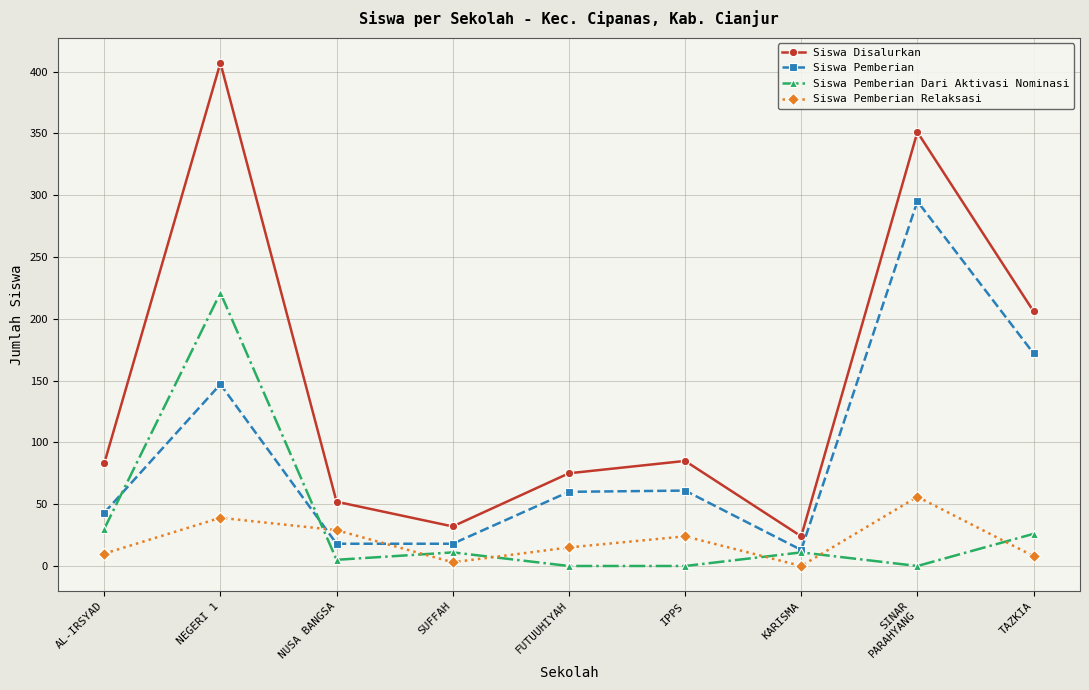

Is the value of Siswa Pemberian Relaksasi at IPPS greater than the value of Siswa Pemberian at NUSA BANGSA?

Yes